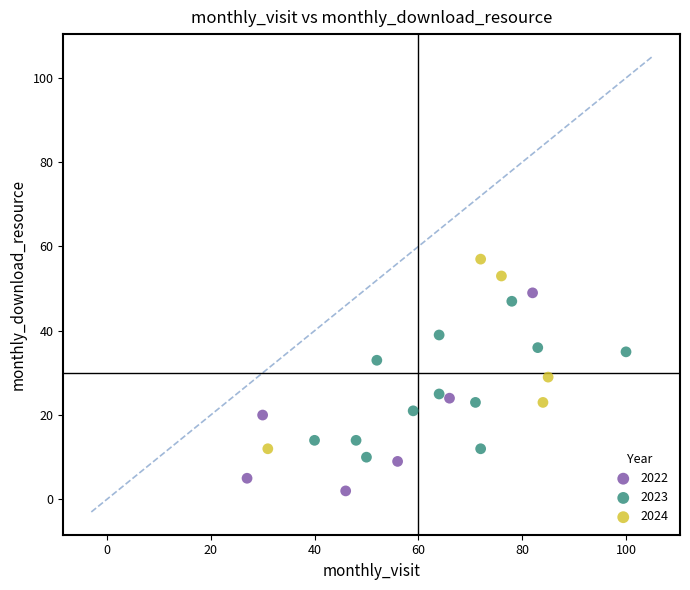

What are all the series names shown in the legend?

2022, 2023, 2024